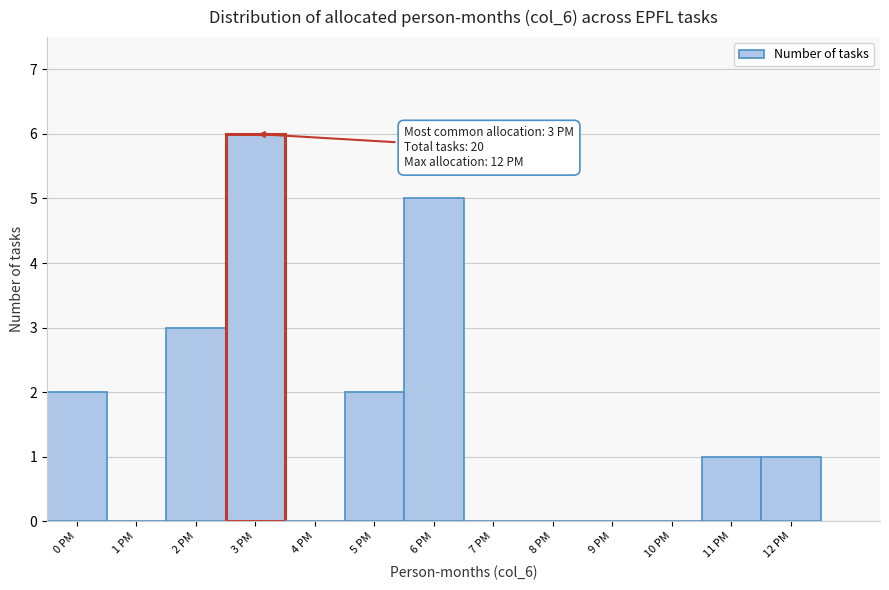

Over which range of the x-axis is the bar tallest?

2.5 to 3.5